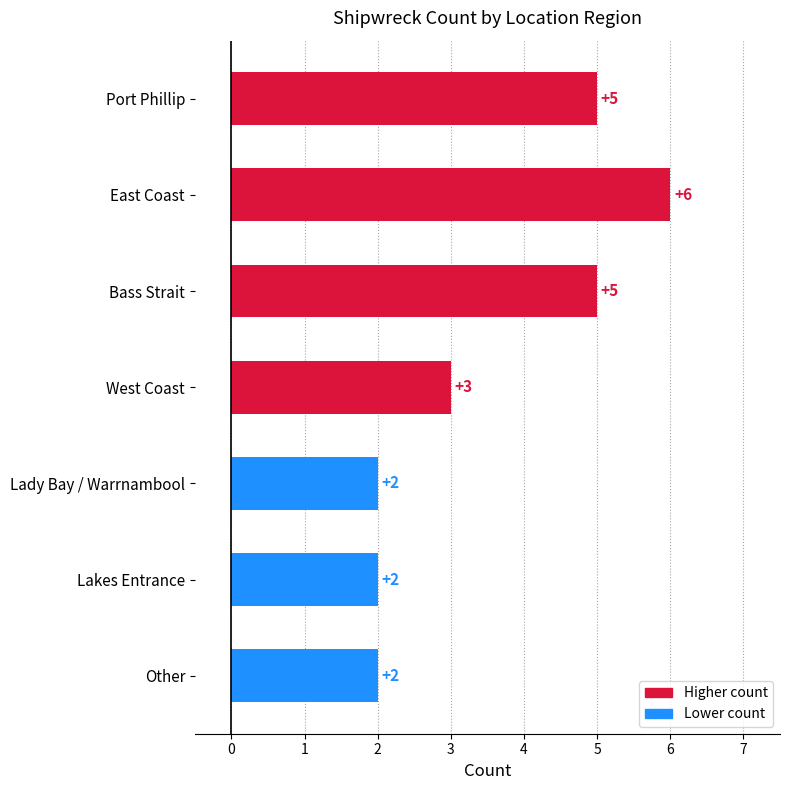

What is the average value?

4